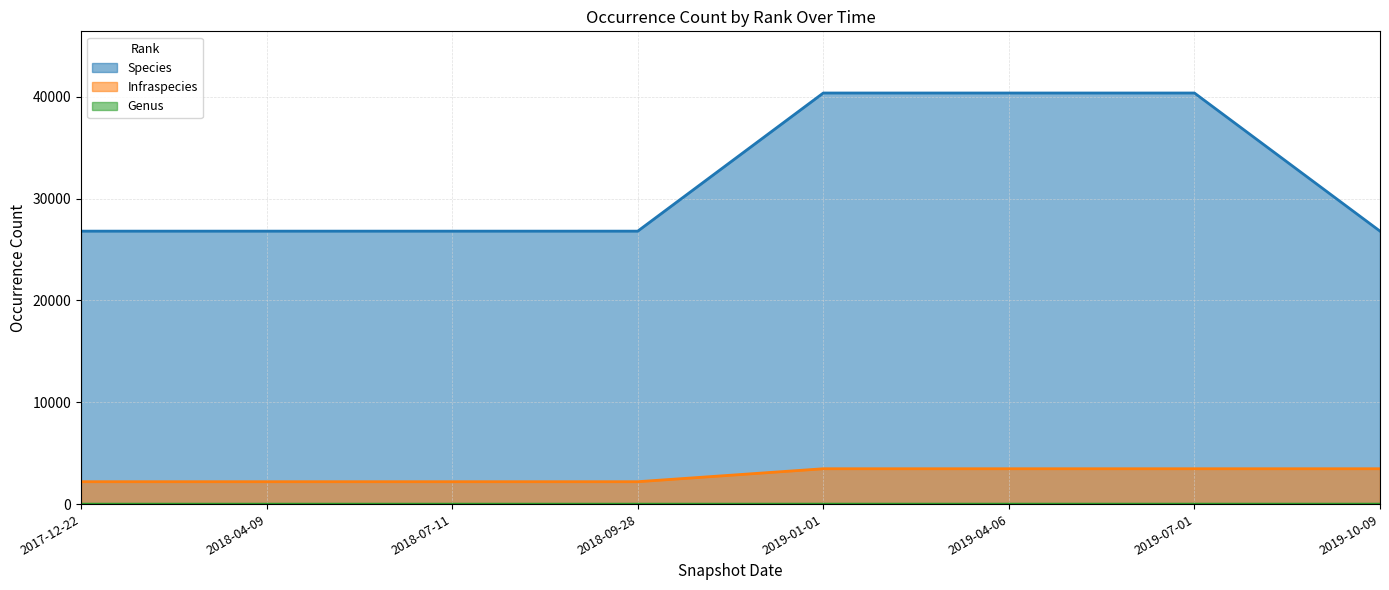

How many values in Genus are above zero?

4